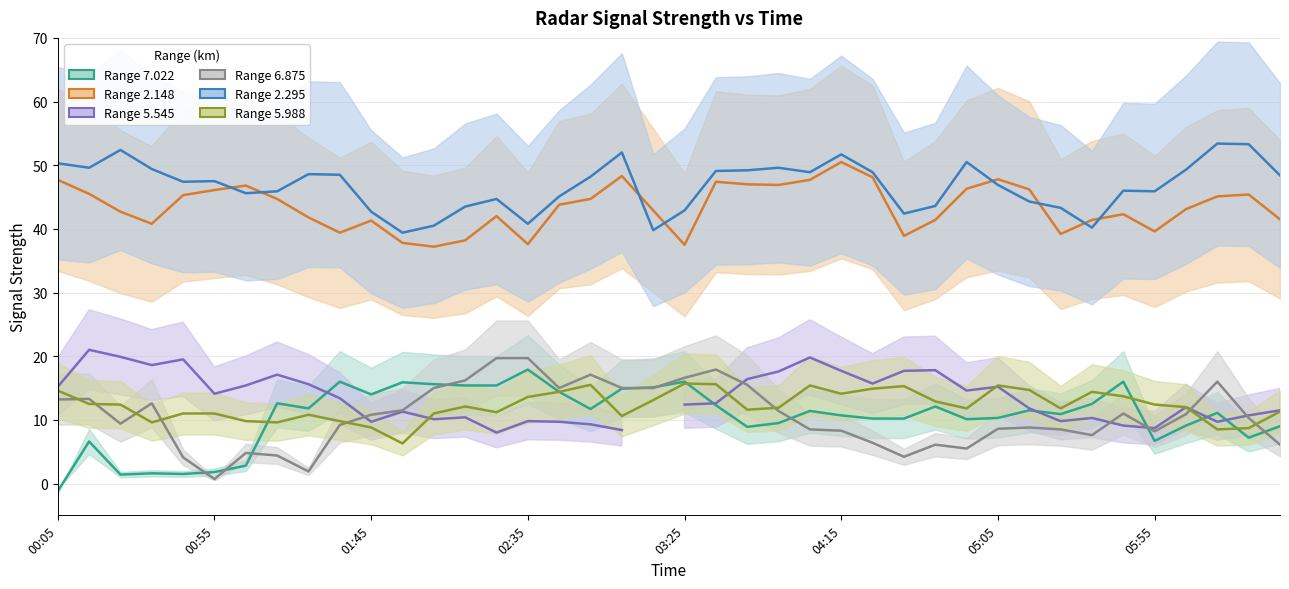

Is it true that Range 5.545 equals 15.2 at 05:05?

True